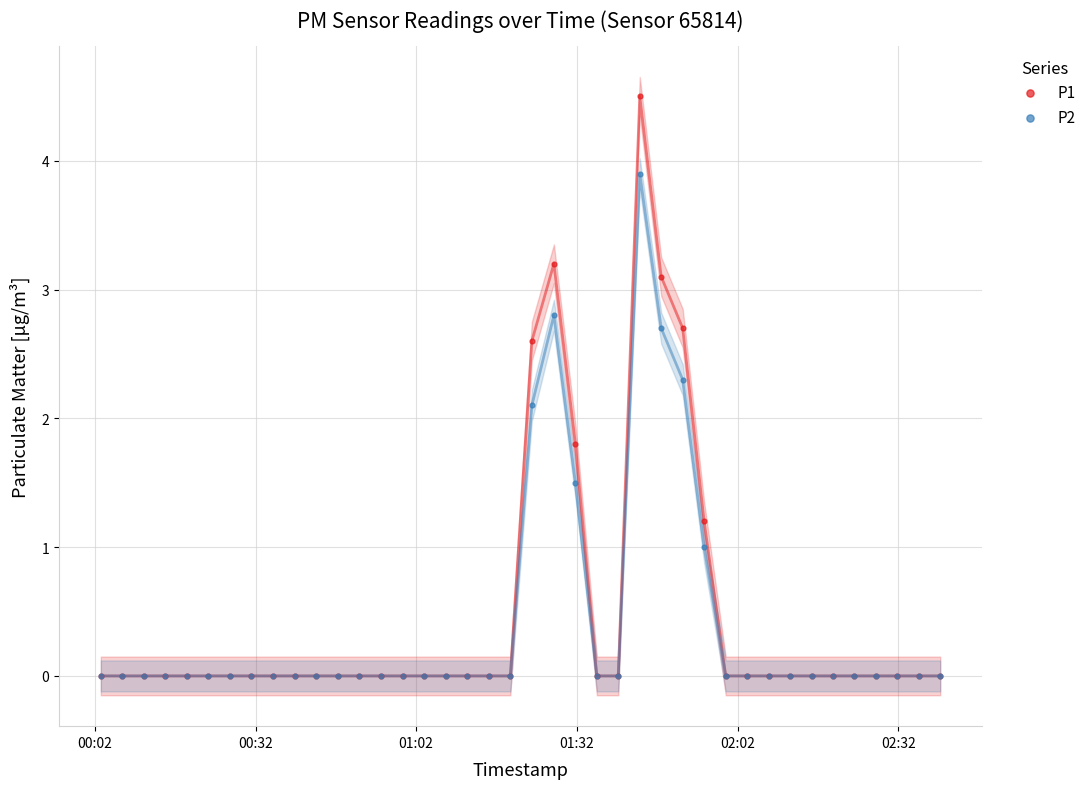

Which series reaches the maximum Y coordinate?

P1